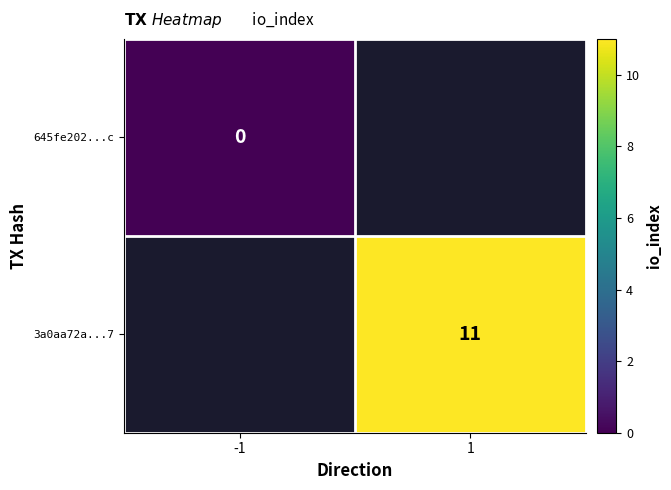

How many data points does each series have?

2